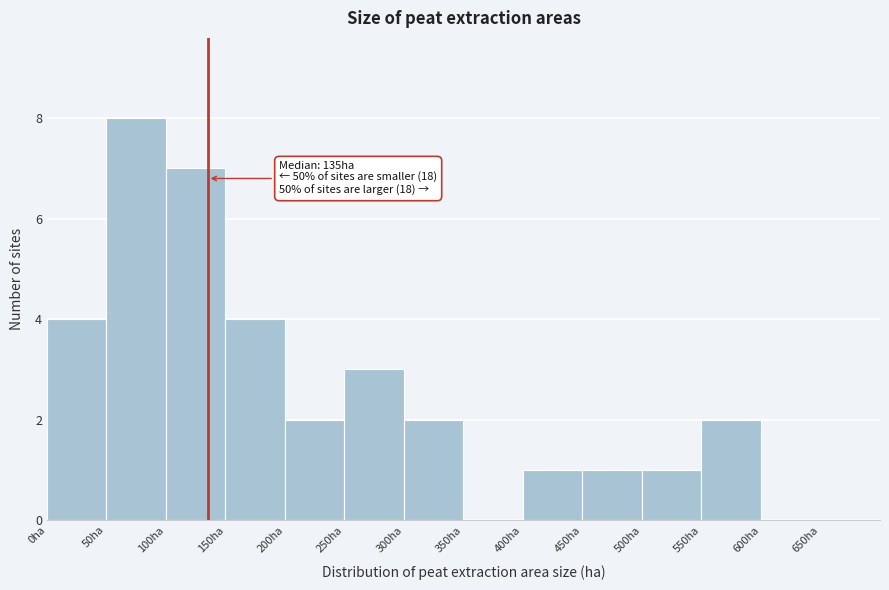

Over which range of the x-axis is the bar tallest?

50 to 100